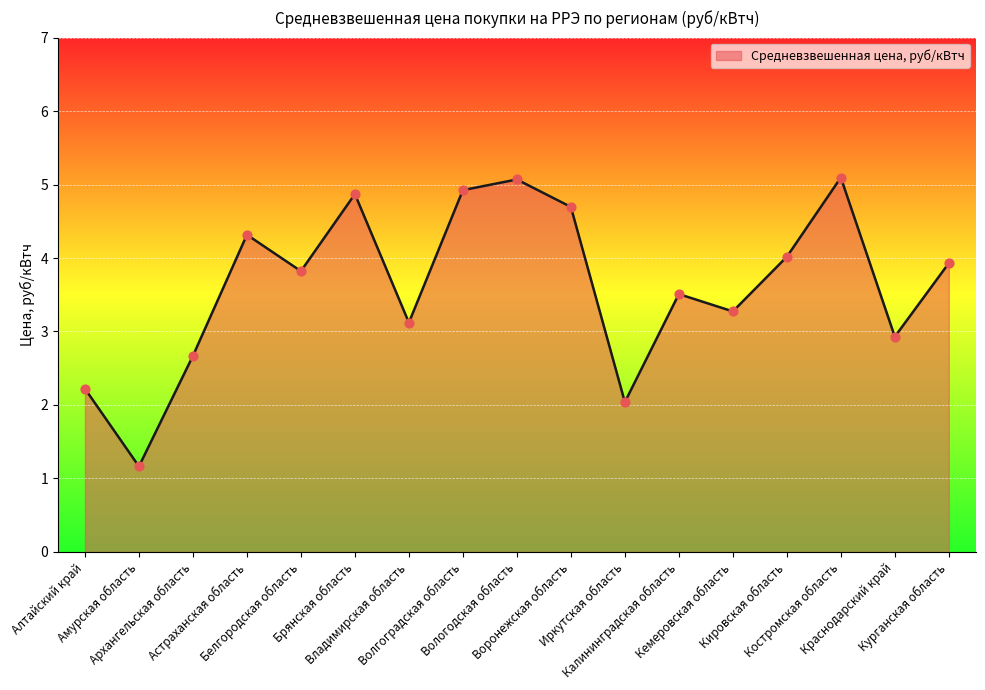

What is the ratio of the value at Калининградская область to the value at Кировская область?

0.9